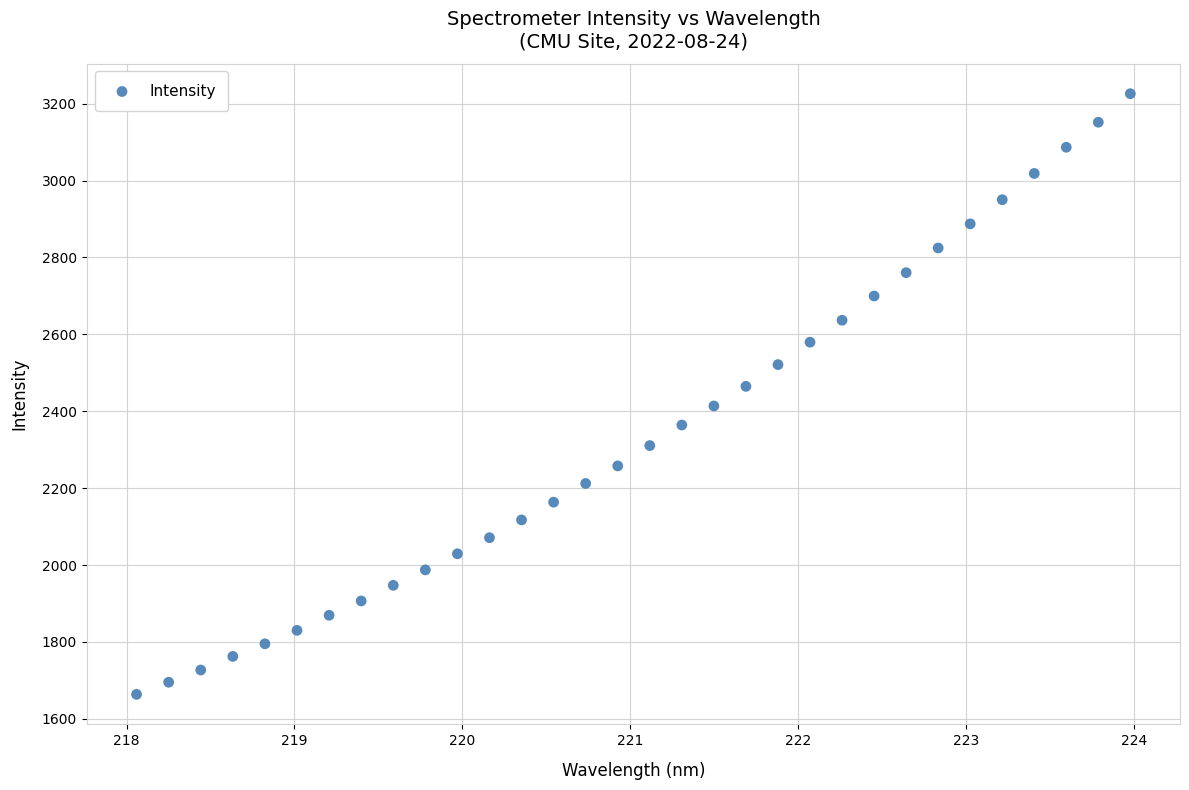

What is the range of X values (max minus min)?

5.9